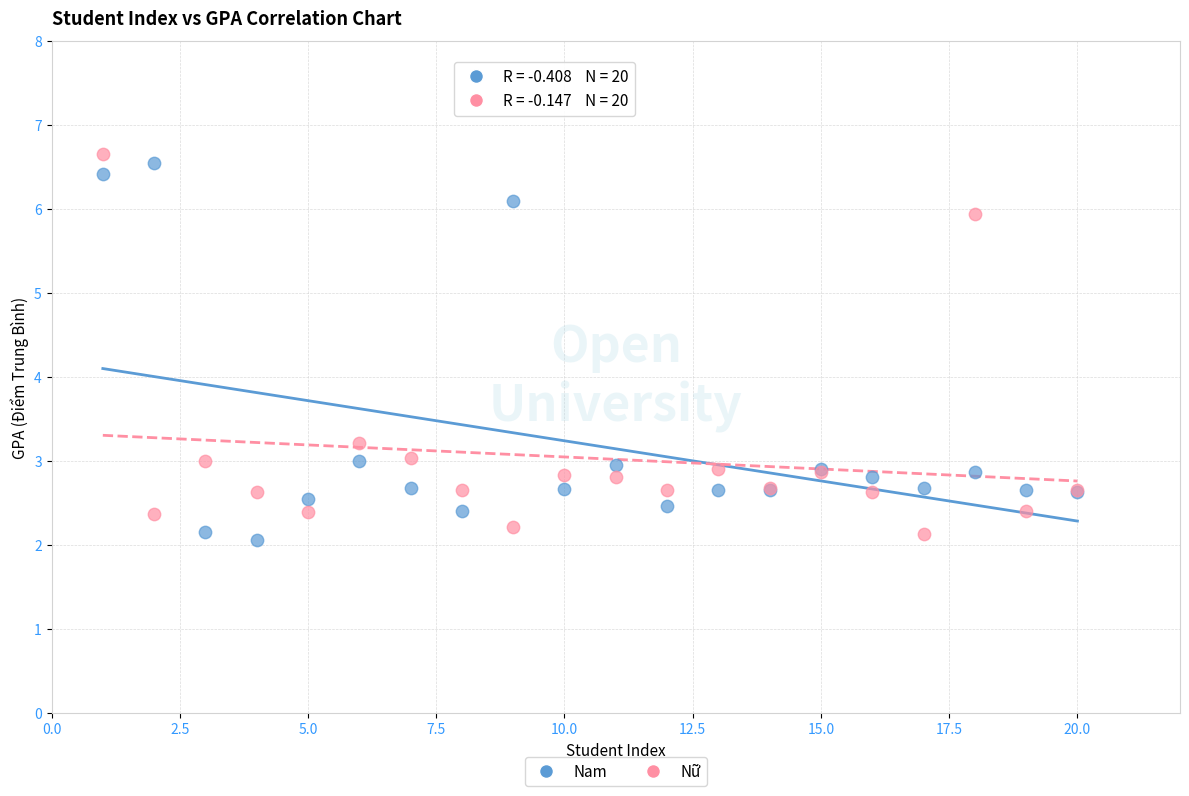

What is the X range (max minus min) for the scatter plot?

19.0